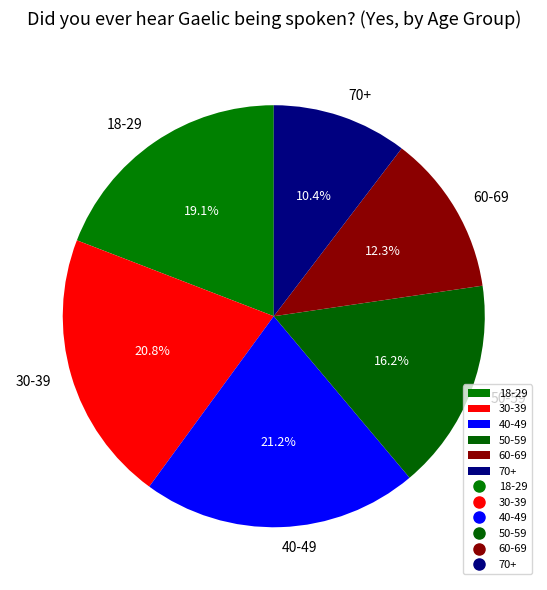

Does 70+ represent more than half of the total?

No